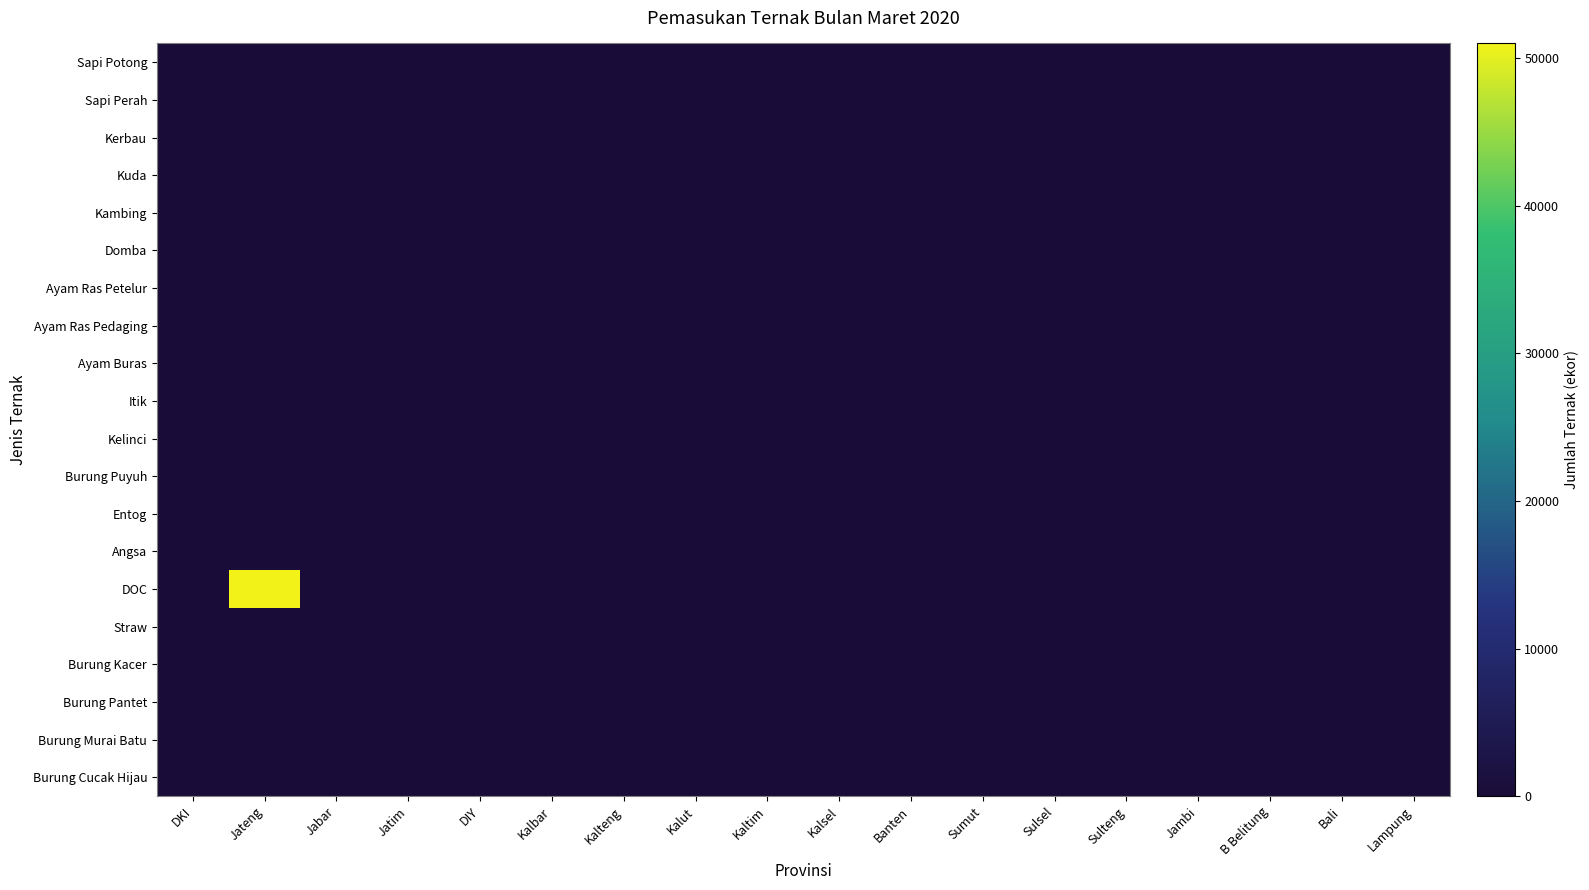

Which label corresponds to the largest value in the chart?

Jateng